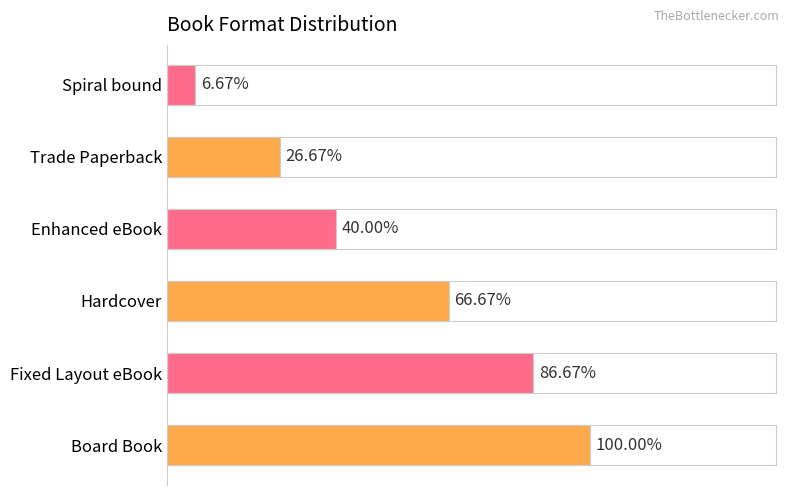

Are the bars horizontal?

Yes